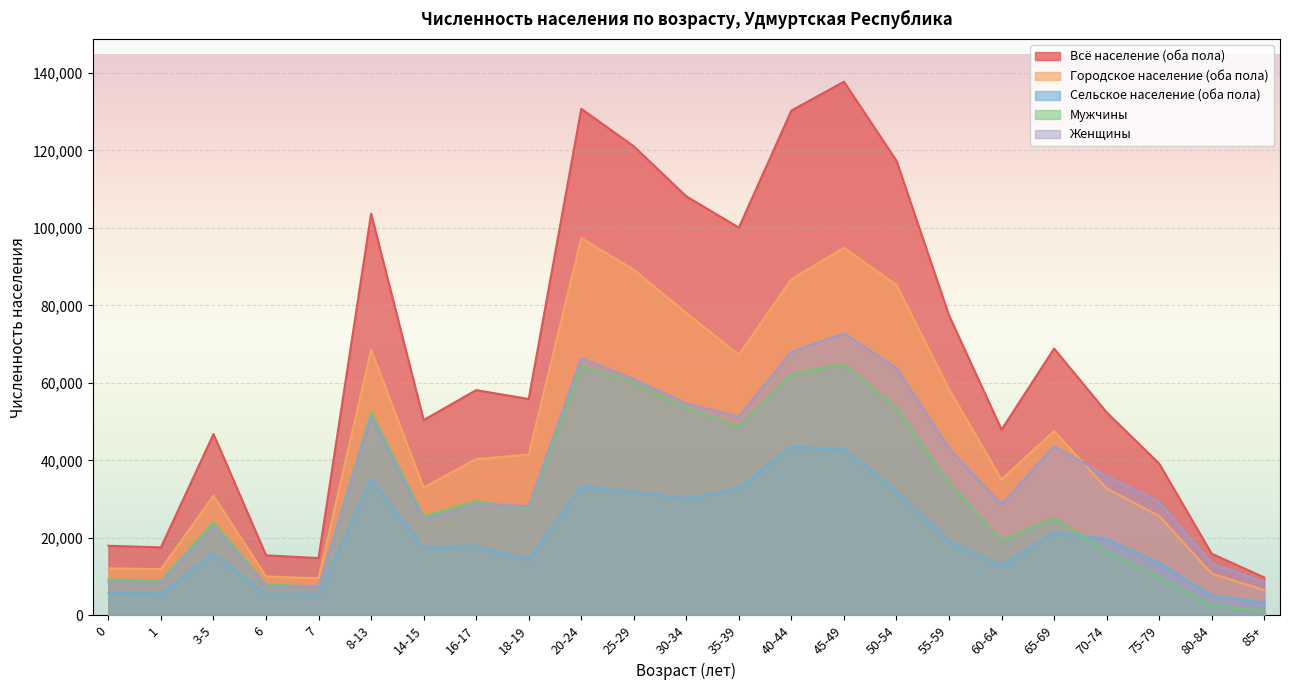

What is the label of the 7th point from the right?

55-59